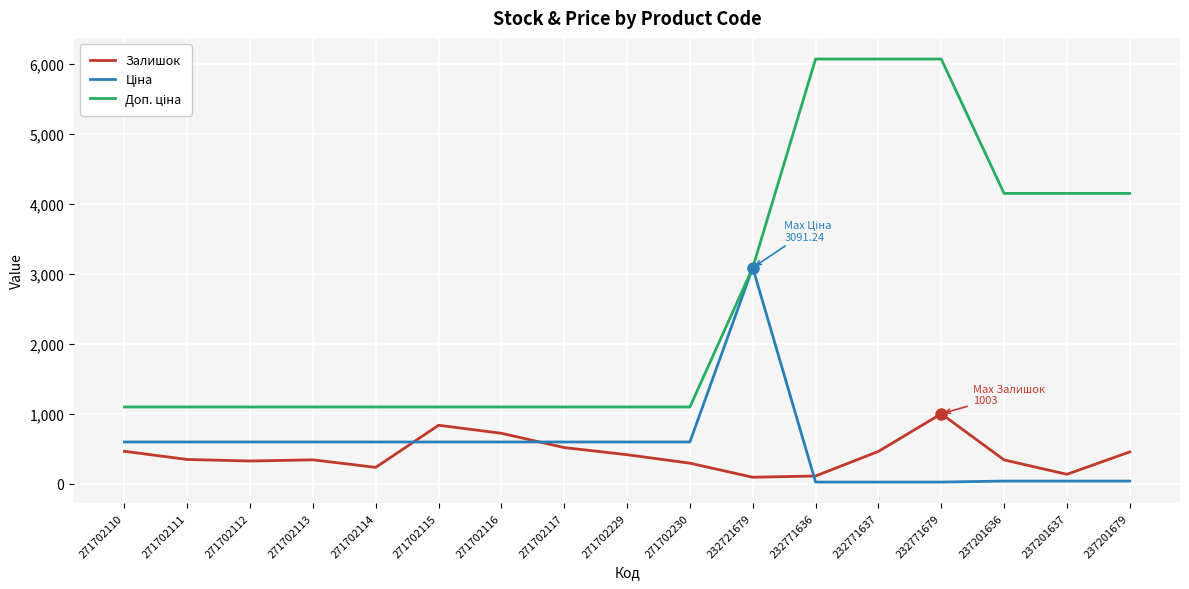

At which category is the sum across all series the highest?

232771679